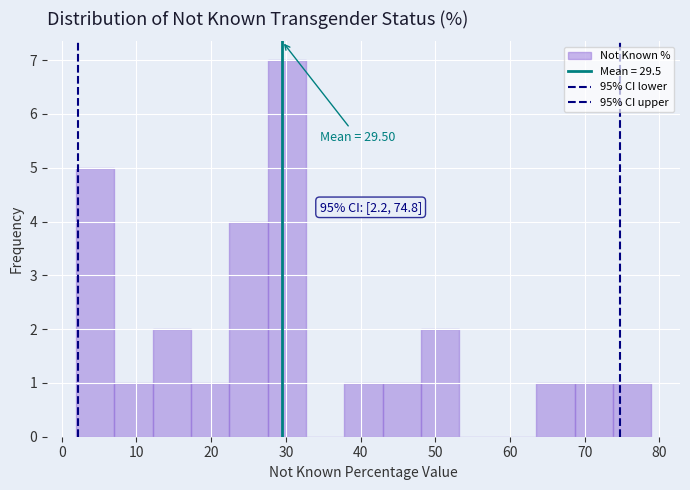

Over which range of the x-axis is the bar tallest?

28 to 33